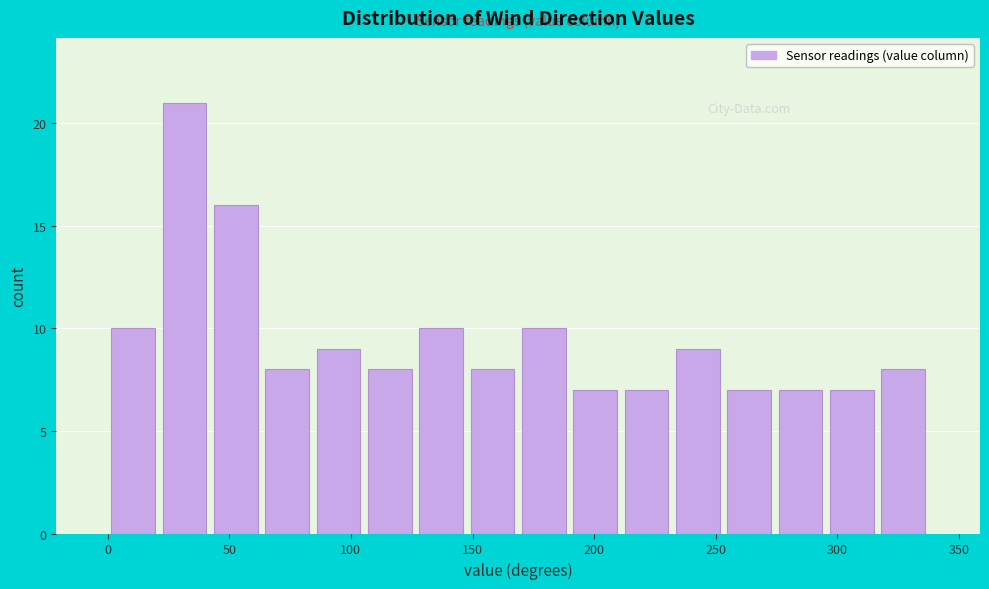

Which range on the x-axis has the tallest bar?

20 to 40